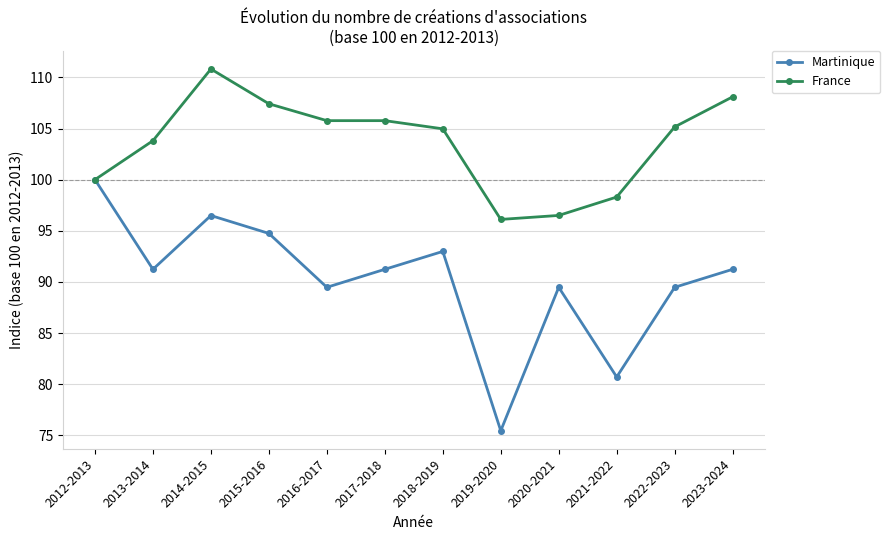

Which series has the widest spread of values?

Martinique